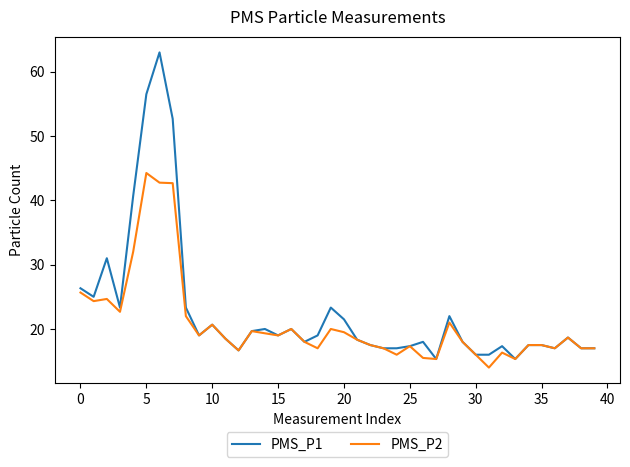

True or false: PMS_P2 has more than 1 points higher than both neighbors.

True